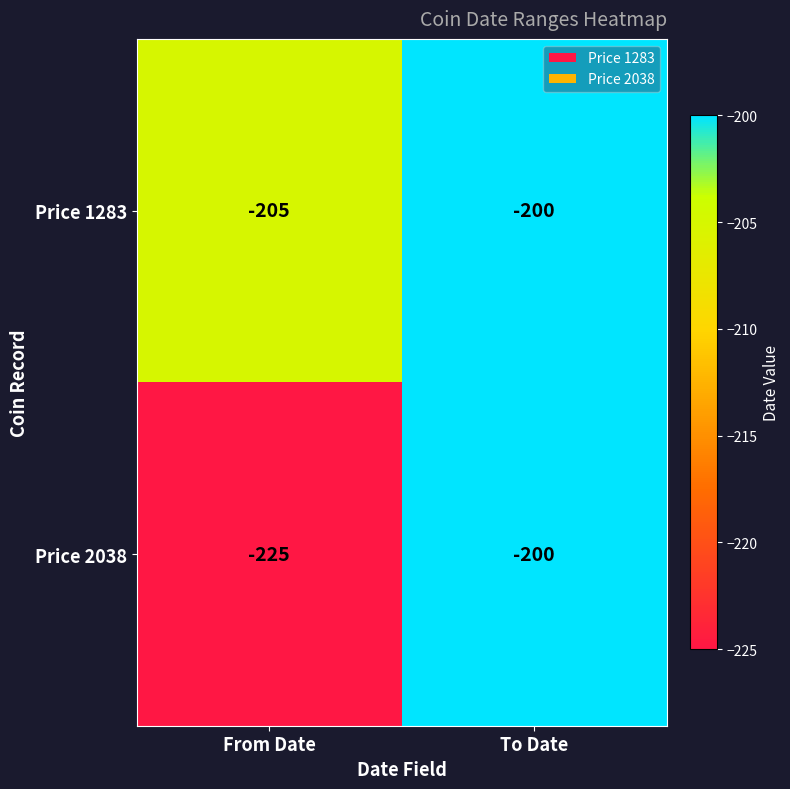

Read the Price 2038 value at From Date.

-225